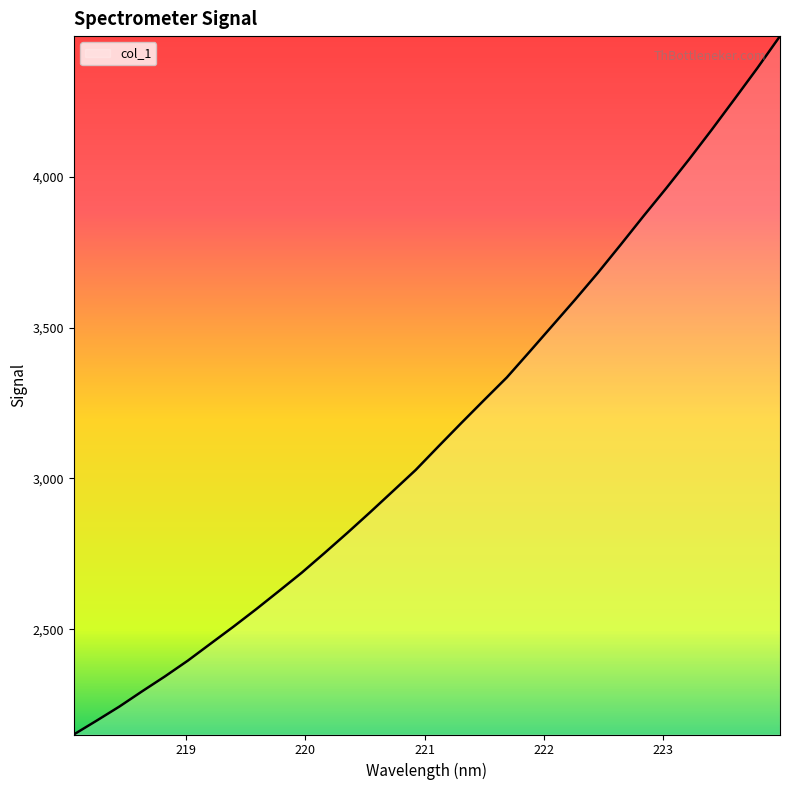

What is the maximum value shown in the chart?

4465.7